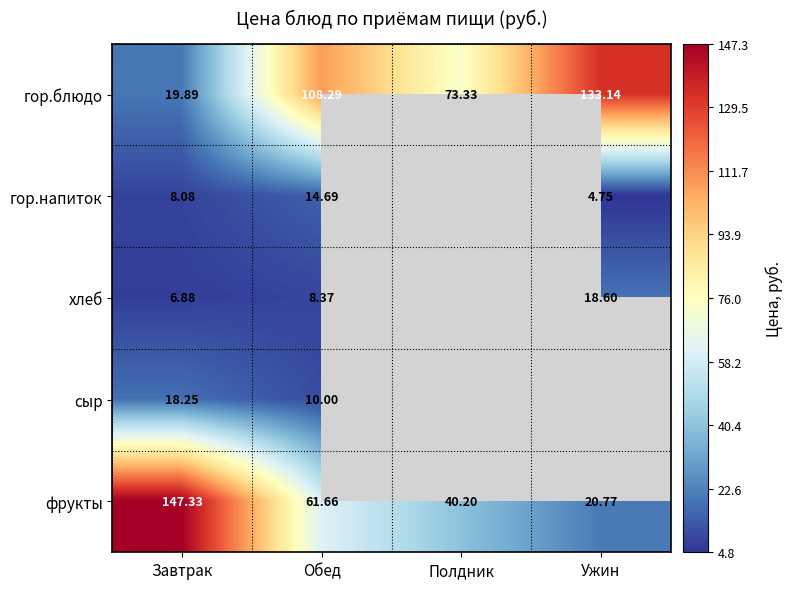

How many series are shown in this chart?

5